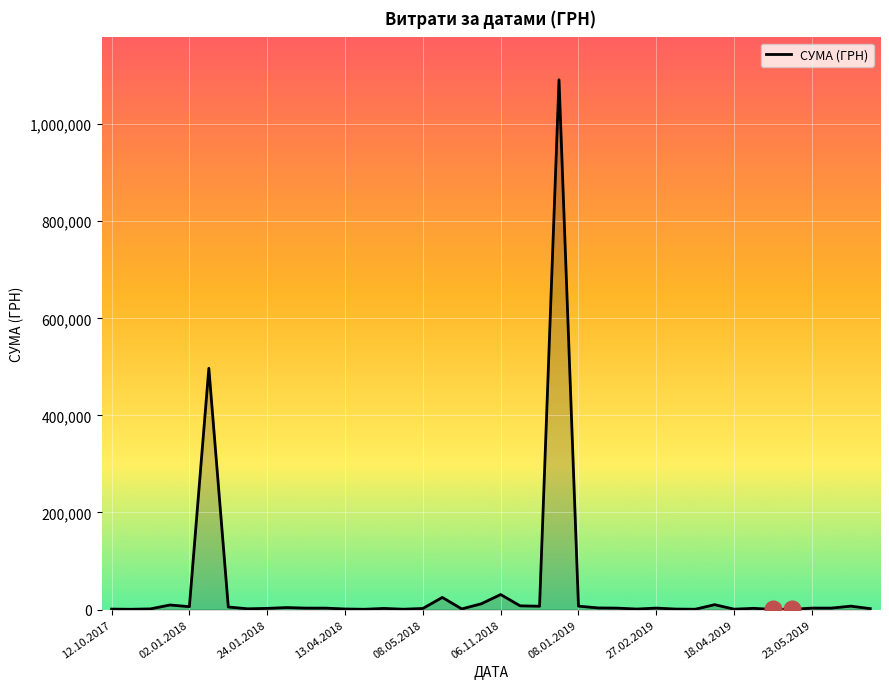

What is the greatest value displayed?

1091579.5